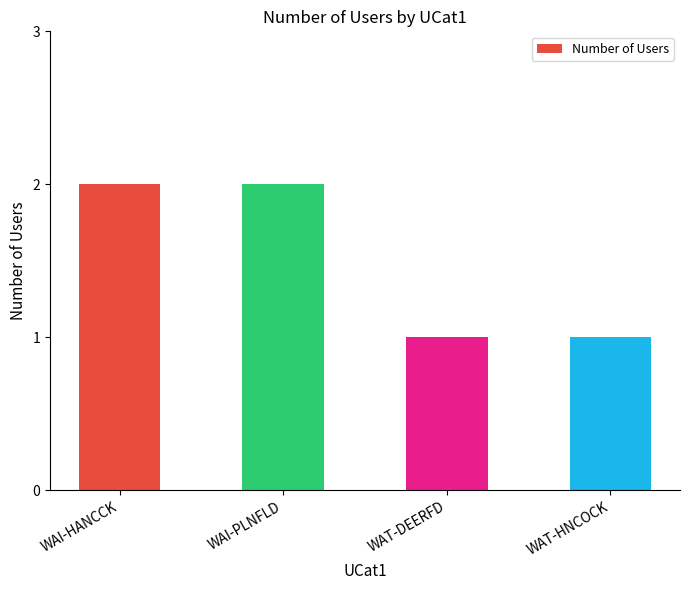

What is the label of the 4th bar from the left?

WAT-HNCOCK